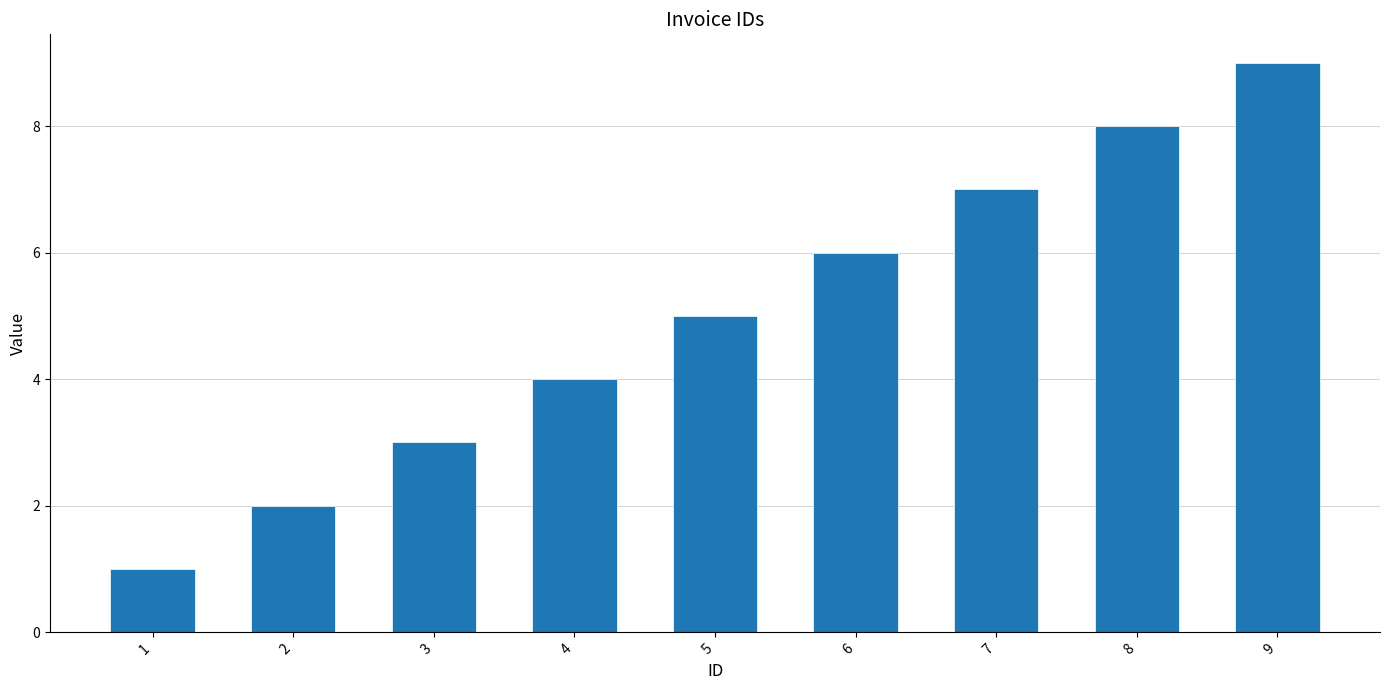

The value at 9 is 9. True or false?

True